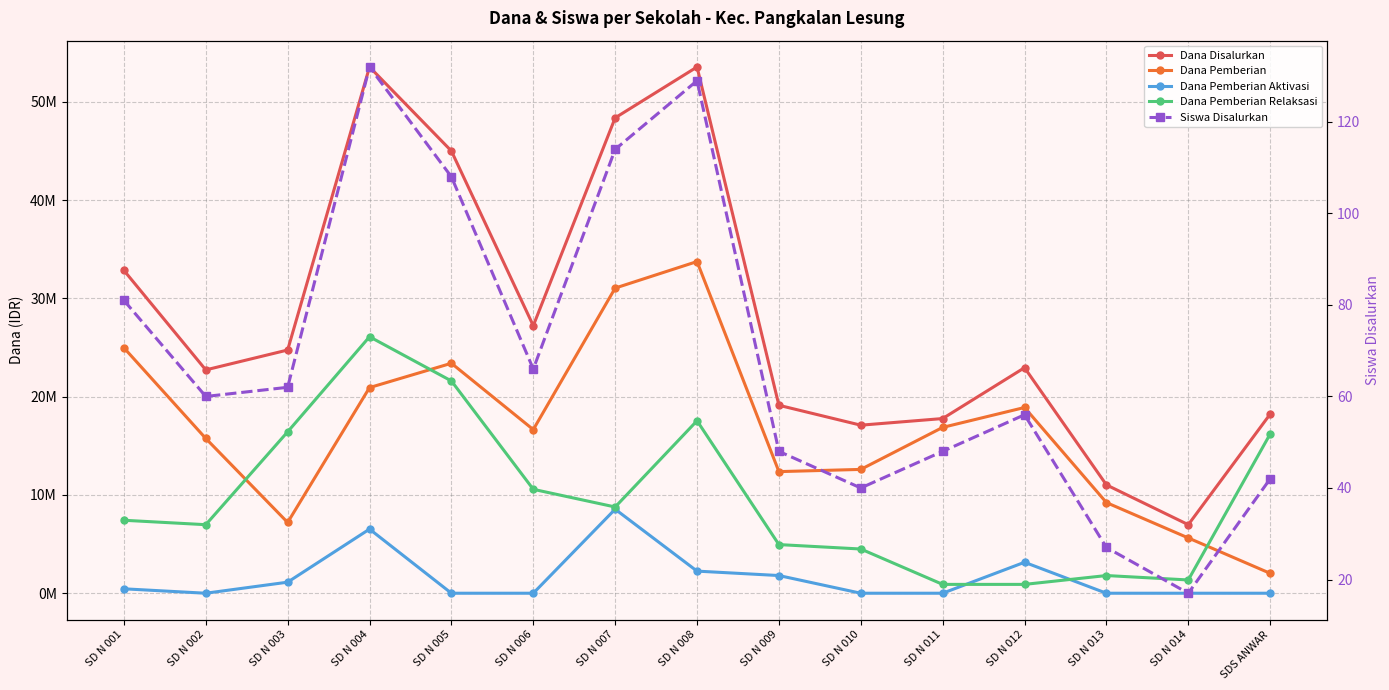

What is the label of the 1st point from the right?

SDS ANWAR